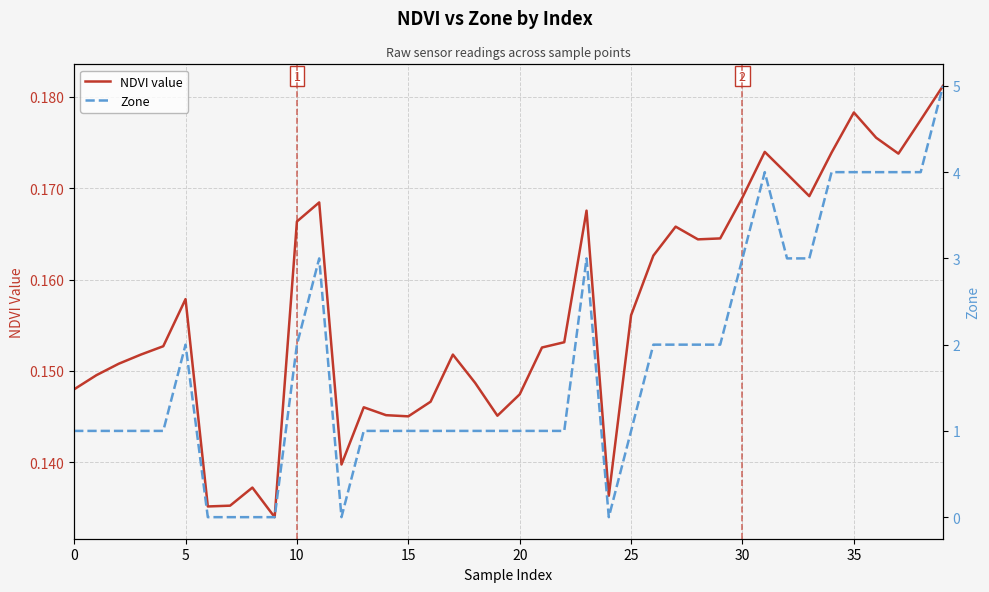

What is the average value of the Zone series?

1.8